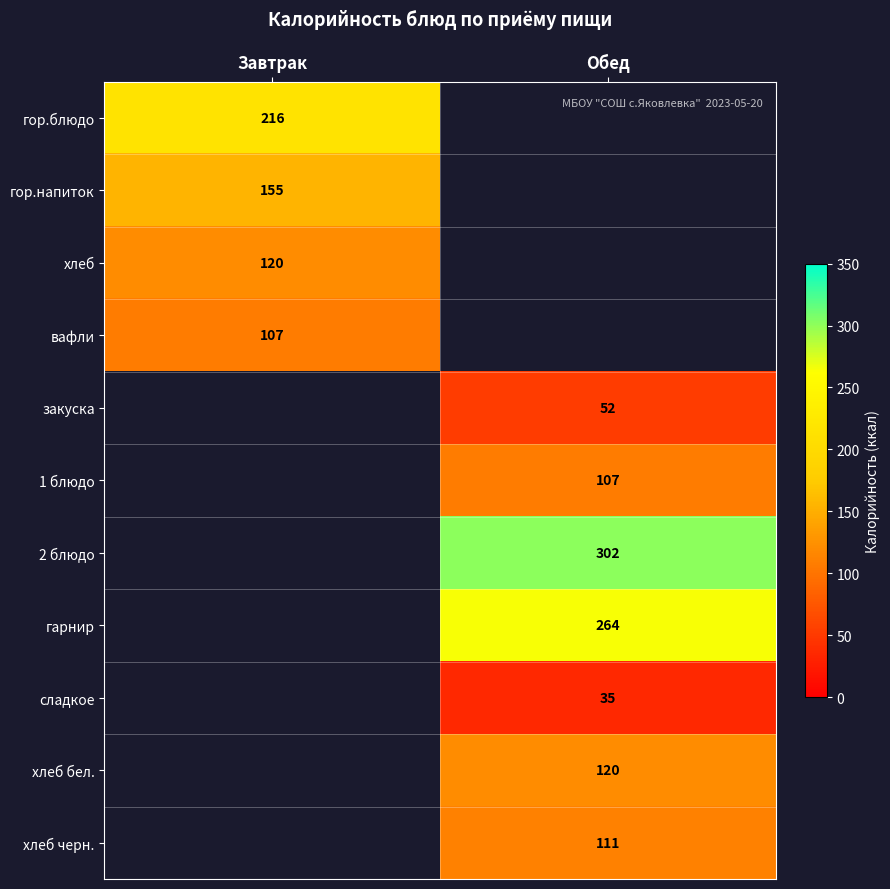

Is it true that гор.блюдо equals 216 at Завтрак?

True